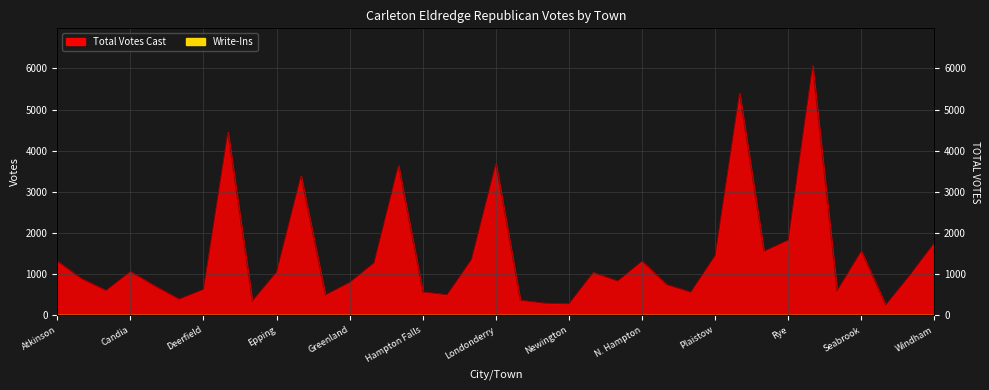

What is the label of the 10th point from the right?

Plaistow